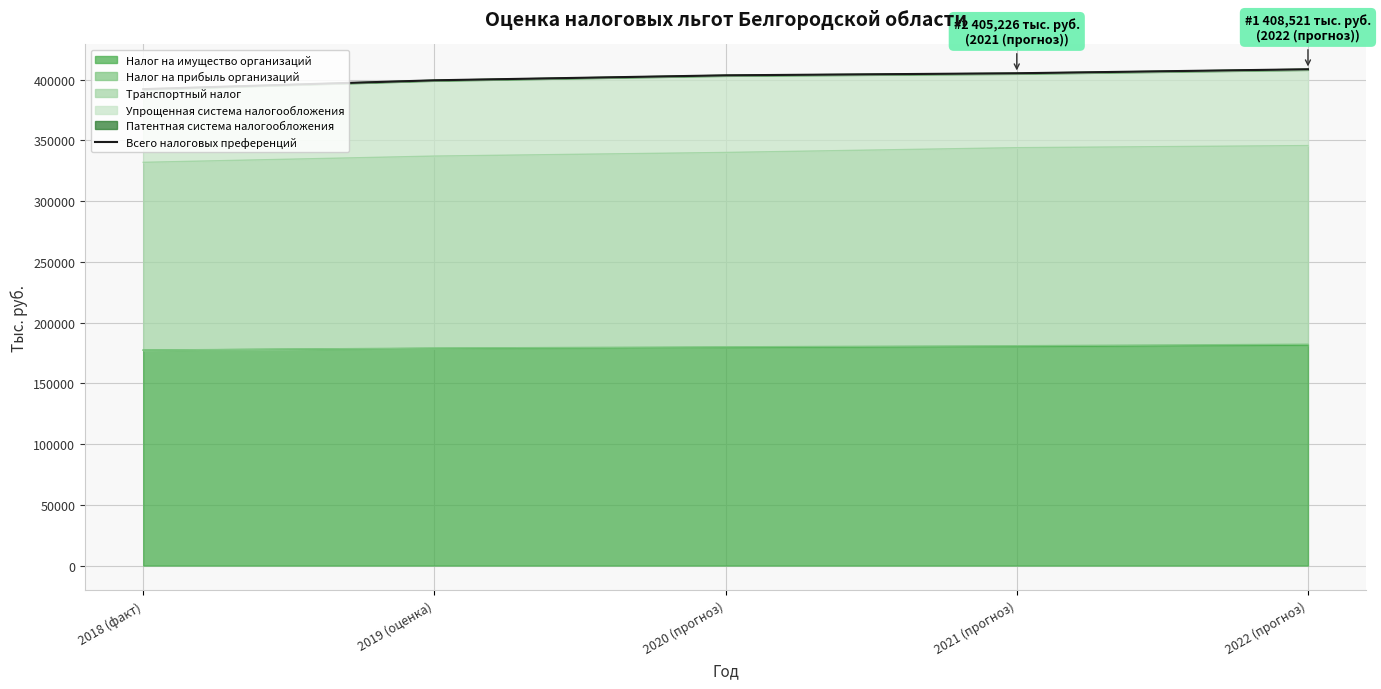

What is the difference between the second highest and second lowest values?

5791